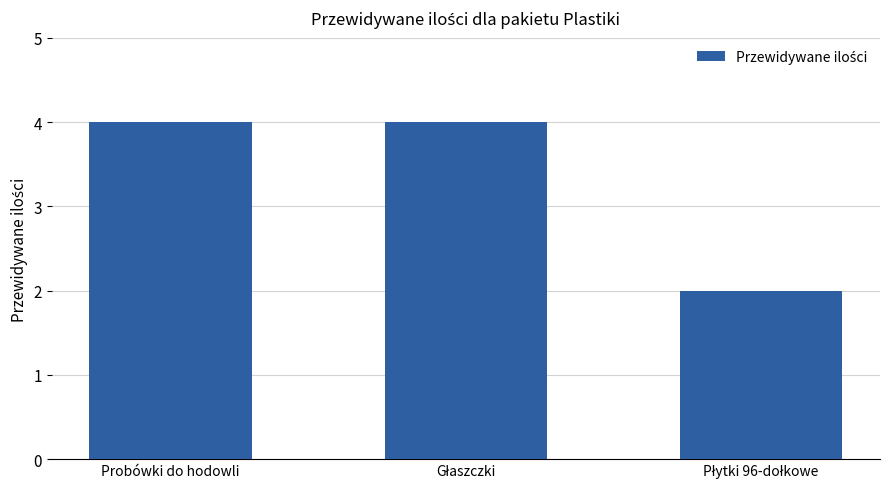

Reading left to right, list all the values displayed in this chart.

4	4	2